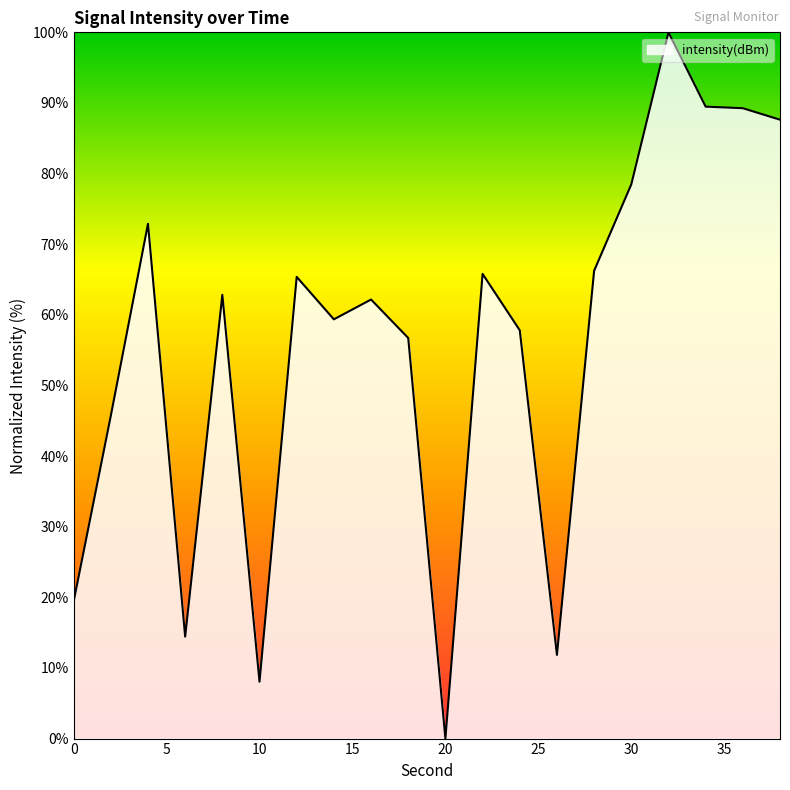

What is the greatest value displayed?

100.0